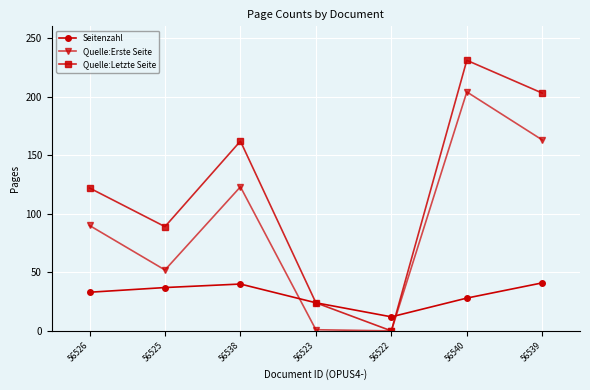

How many data points does each series have?

7